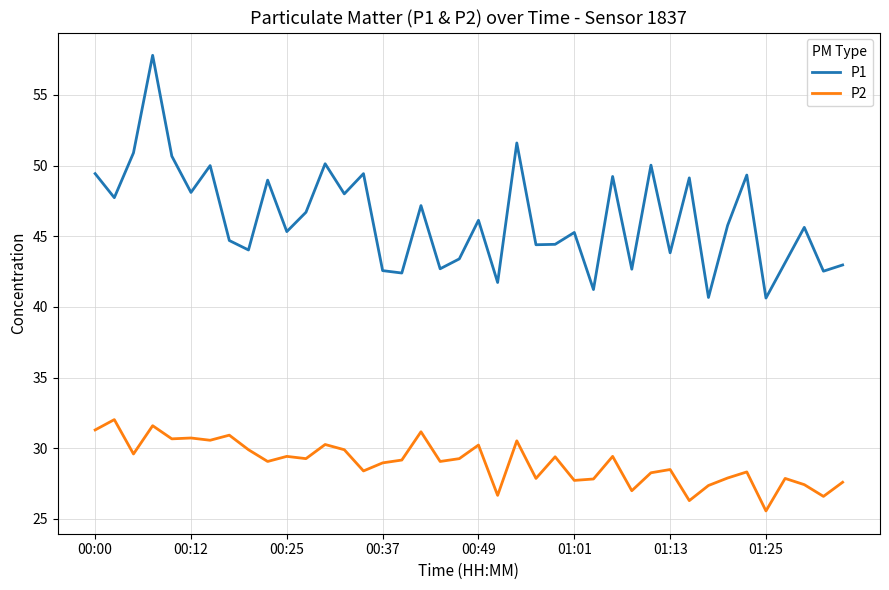

What is the highest value of the P2 series?

32.0